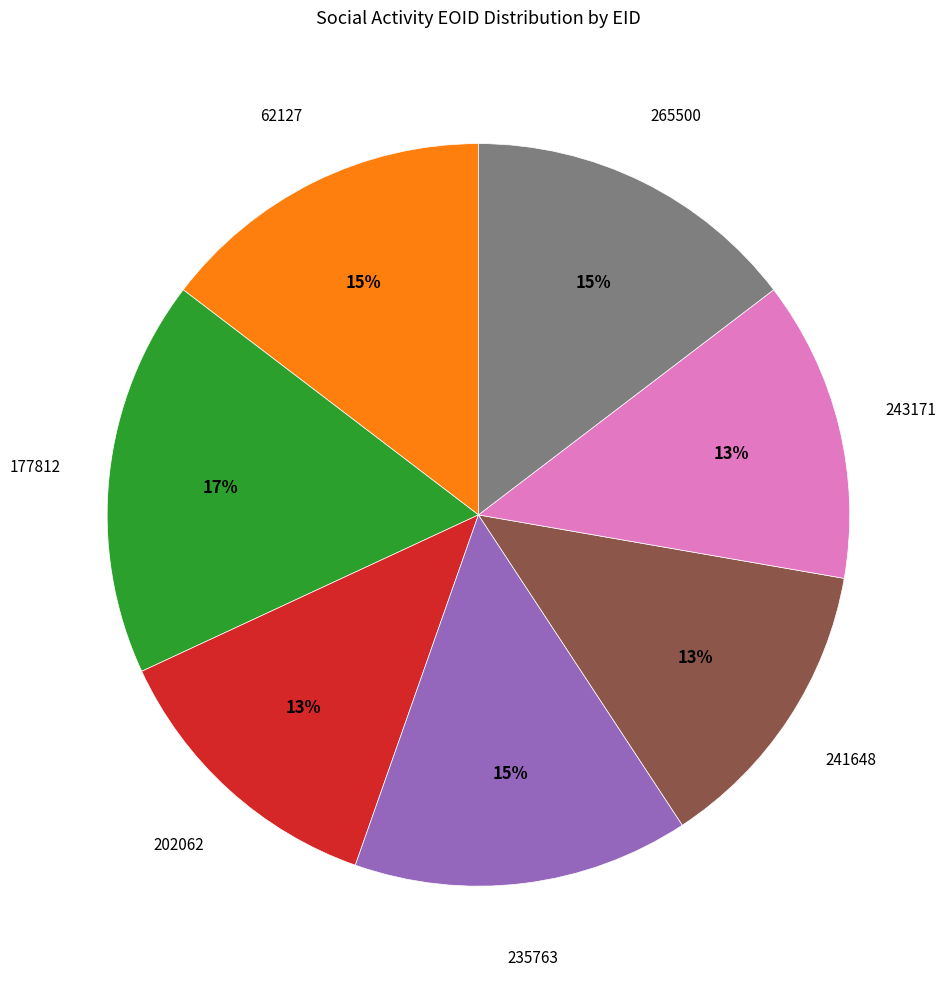

To the nearest percent, what is the average slice percentage?

14%